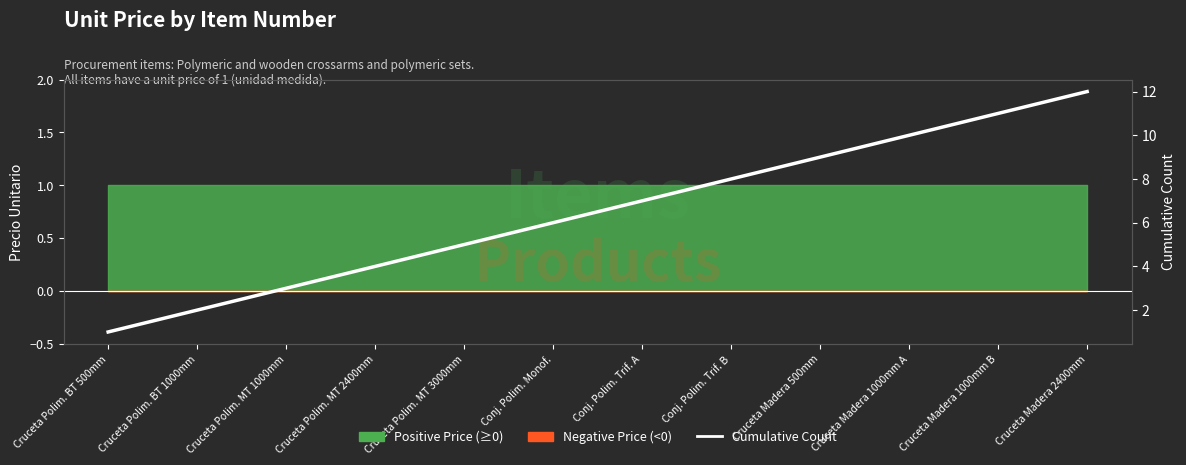

Read the value at Cruceta Madera 1000mm B, to the nearest 5.

10